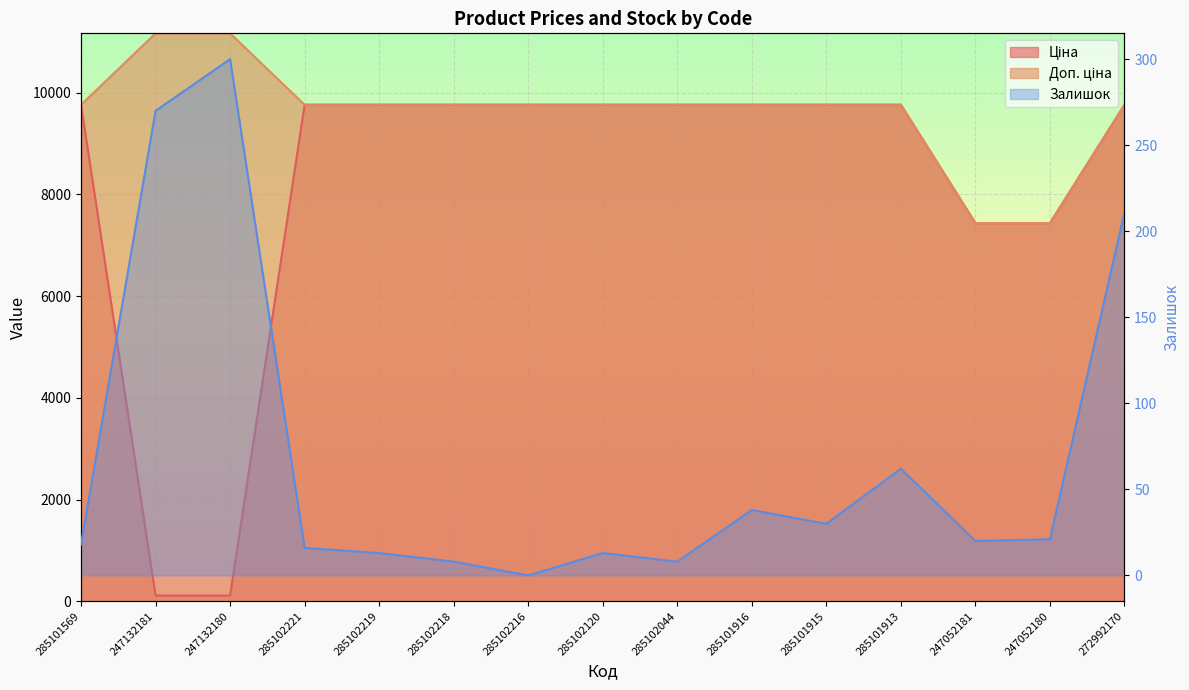

Which series ends up on top after the final intersection of Залишок and Ціна?

Ціна